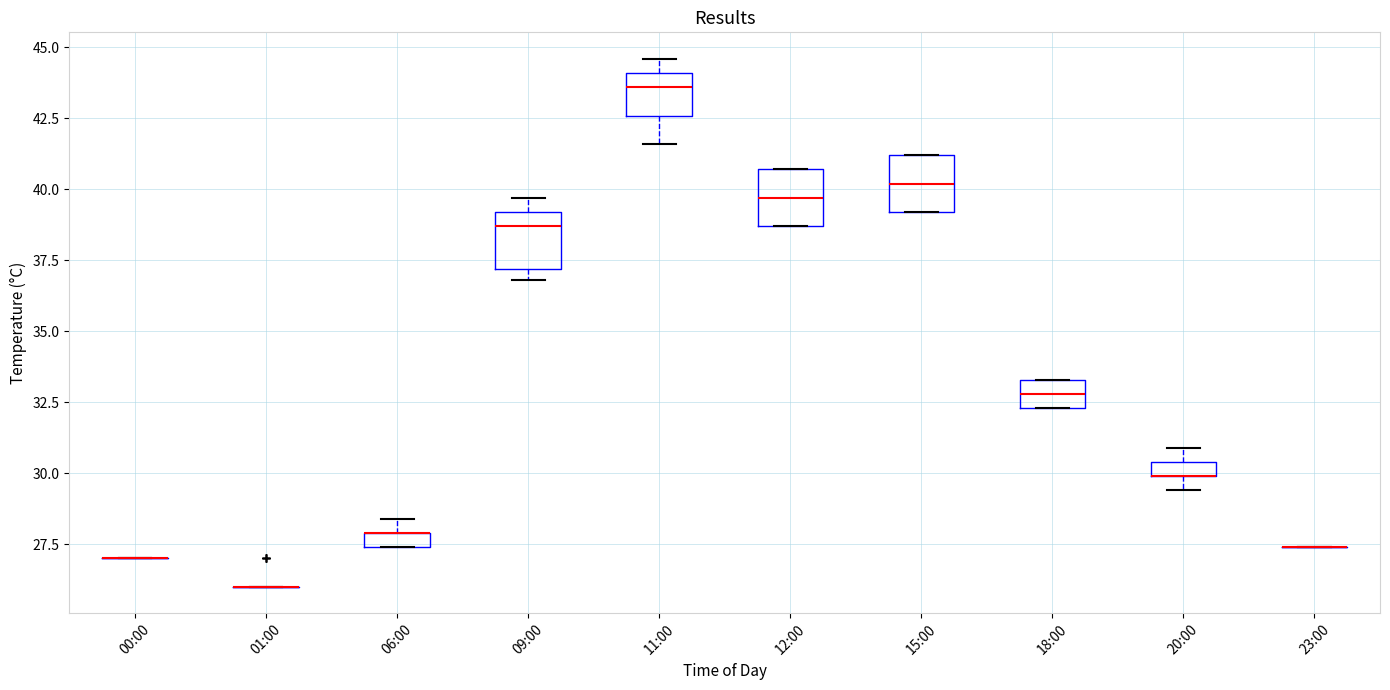

Where is the lower edge of the box for 15:00 on the y-axis? The values are not printed on the chart, so give them approximately, as read against the axis.

39.0